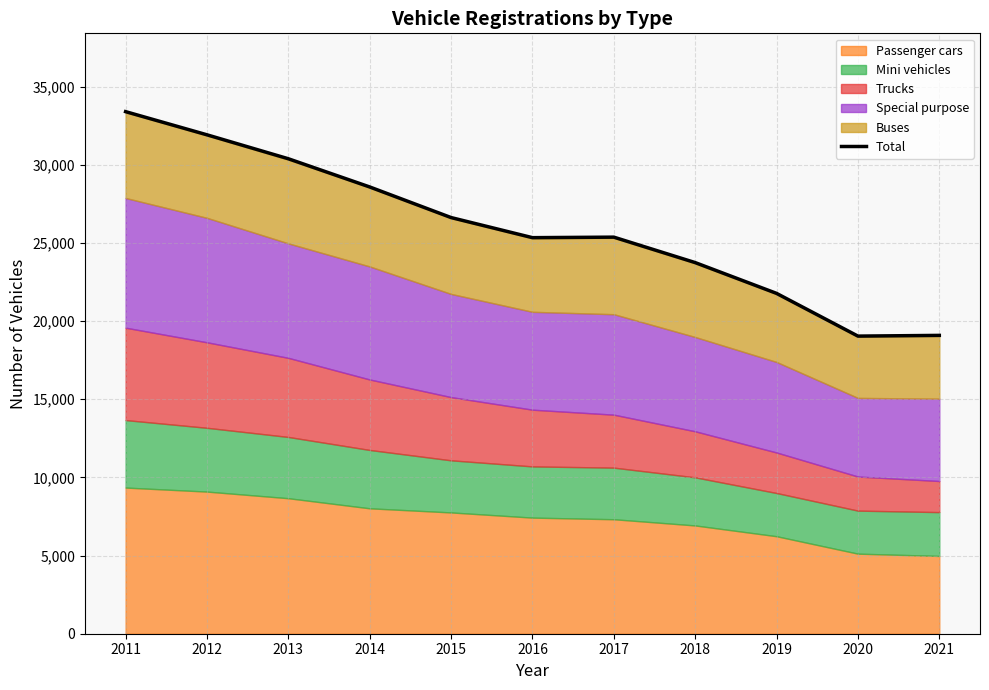

Between 2017 and 2021, which is larger?

2017